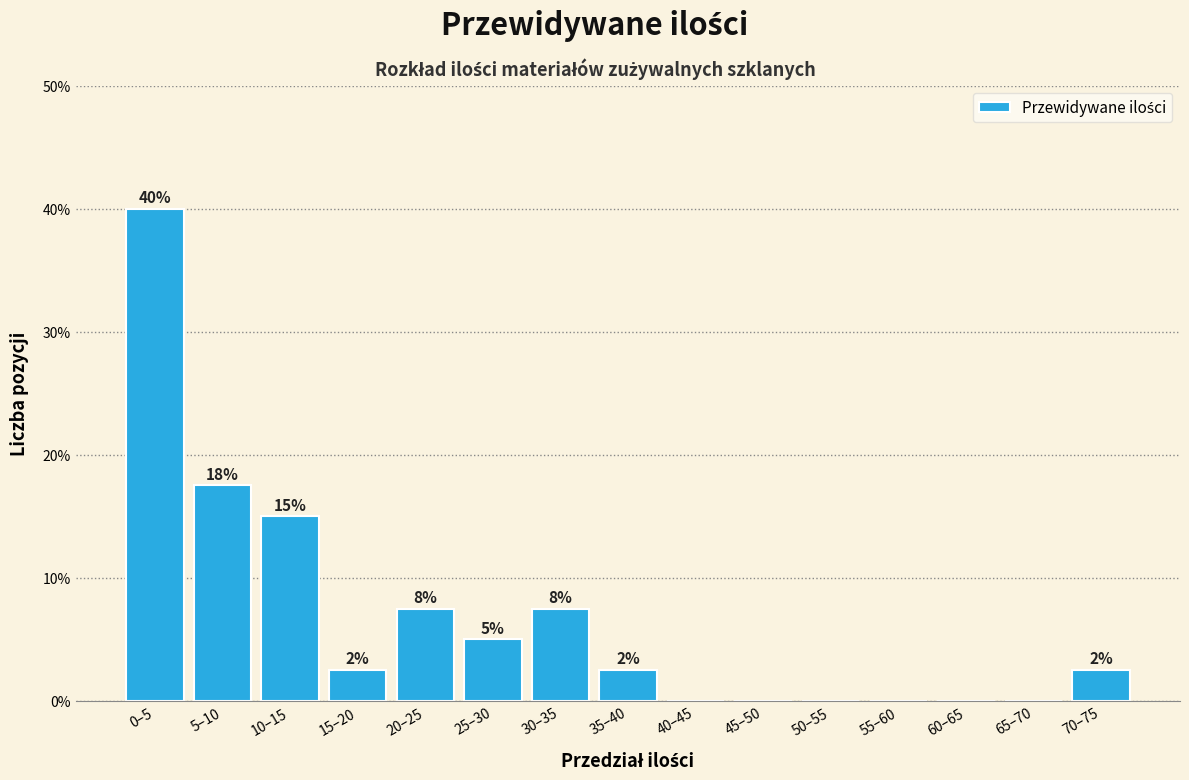

Are the bars horizontal?

No